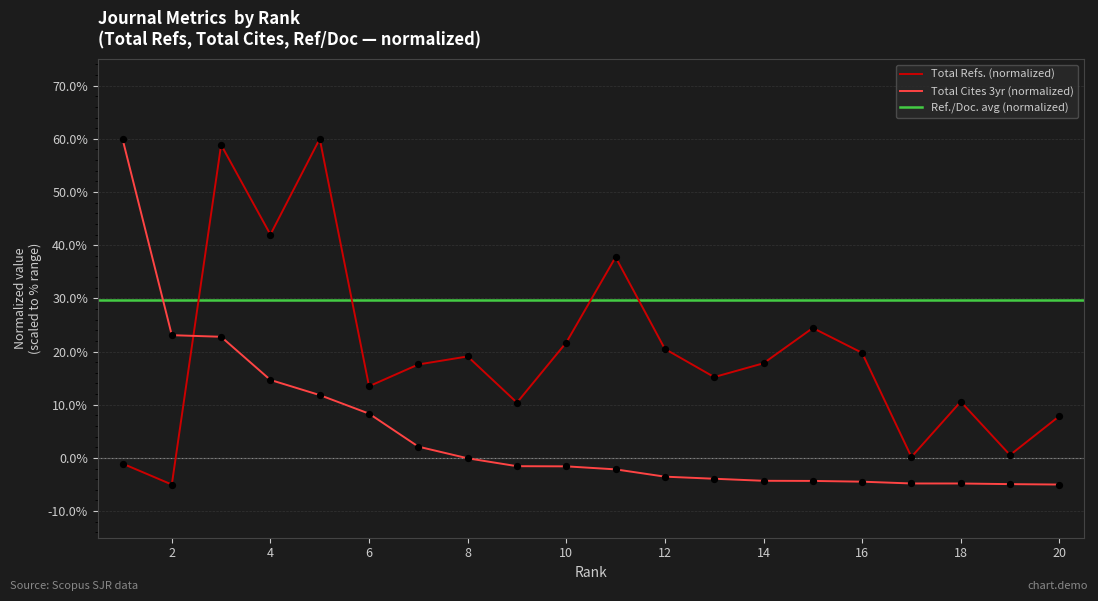

Is the value of Total Refs. at 15 greater than the value of Total Cites (3years) at 2?

Yes